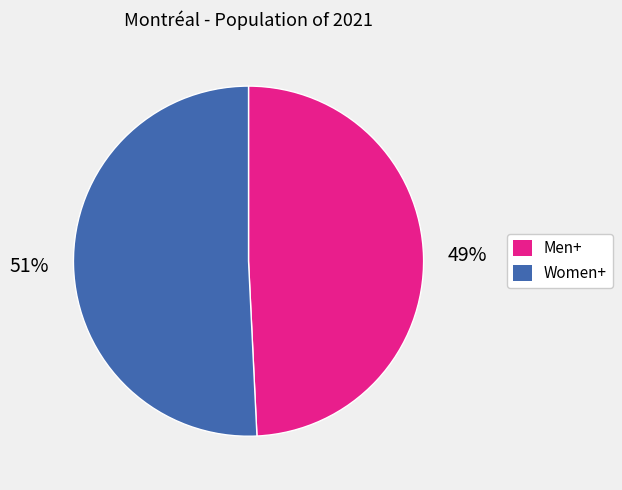

Rank the categories by value from highest to lowest.

Women+, Men+